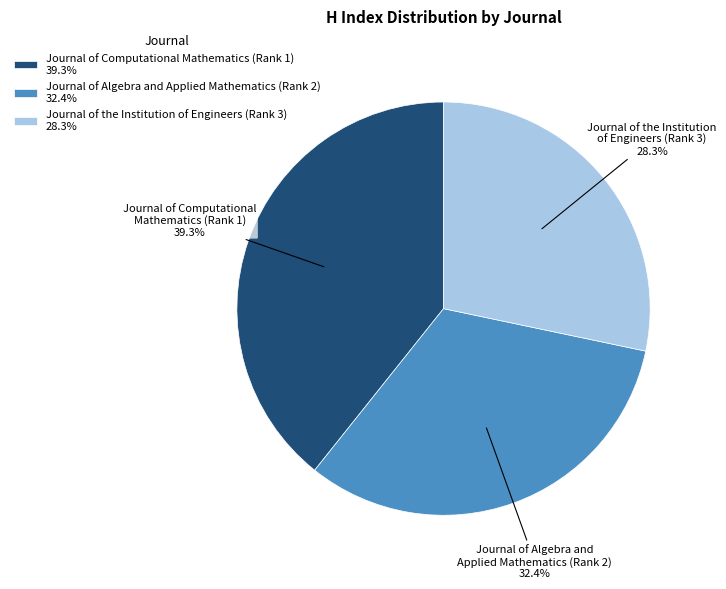

To the nearest percent, what is the difference between the Journal of Algebra and Applied Mathematics (Rank 2) and Journal of the Institution of Engineers (Rank 3) slice percentages?

4%